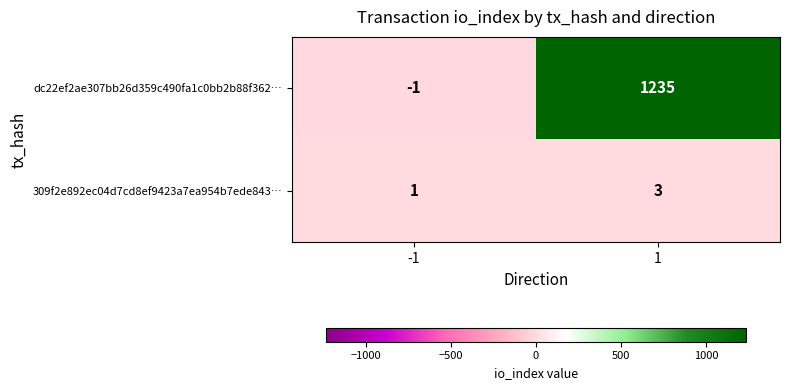

Rank the series by their average value, from highest to lowest.

dc22ef2ae307bb26d359c490fa1c0bb2b88f362…, 309f2e892ec04d7cd8ef9423a7ea954b7ede843…